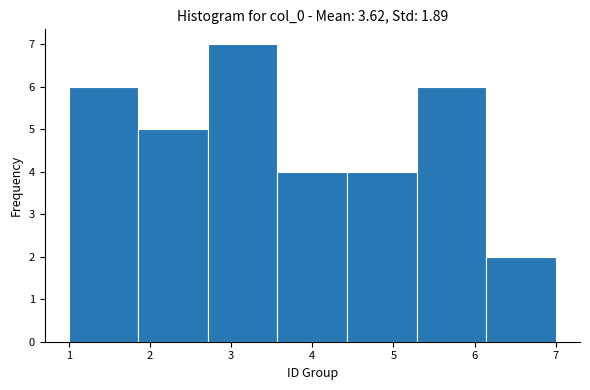

How tall is the bar that spans 1.0 to 1.9 on the x-axis? Neither the bar edges nor the heights are printed on the chart, so give them approximately, as read against the axes.

6